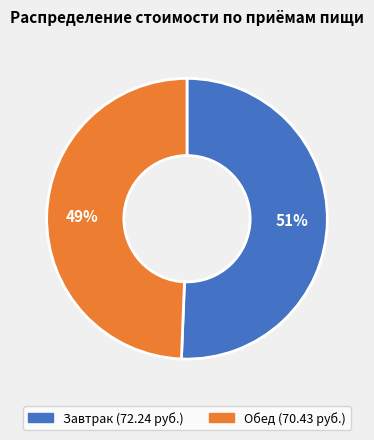

Which slice is the smallest?

Обед